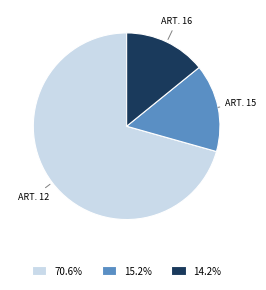

What is the ratio of the value at 70.6% to the value at 15.2%?

4.6